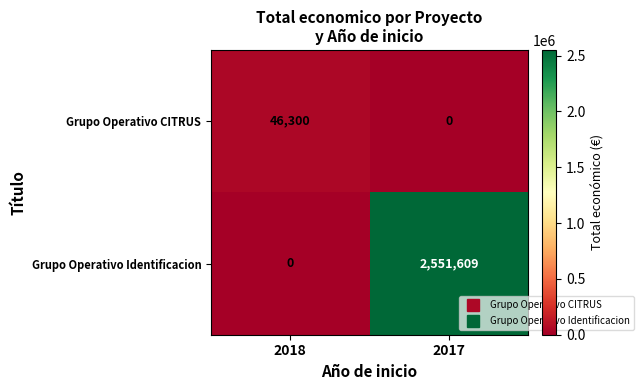

Reading left to right, what are all the values shown in this chart?

Grupo Operativo CITRUS: 2018=46300	2017=0
Grupo Operativo Identificacion: 2018=0	2017=2551609